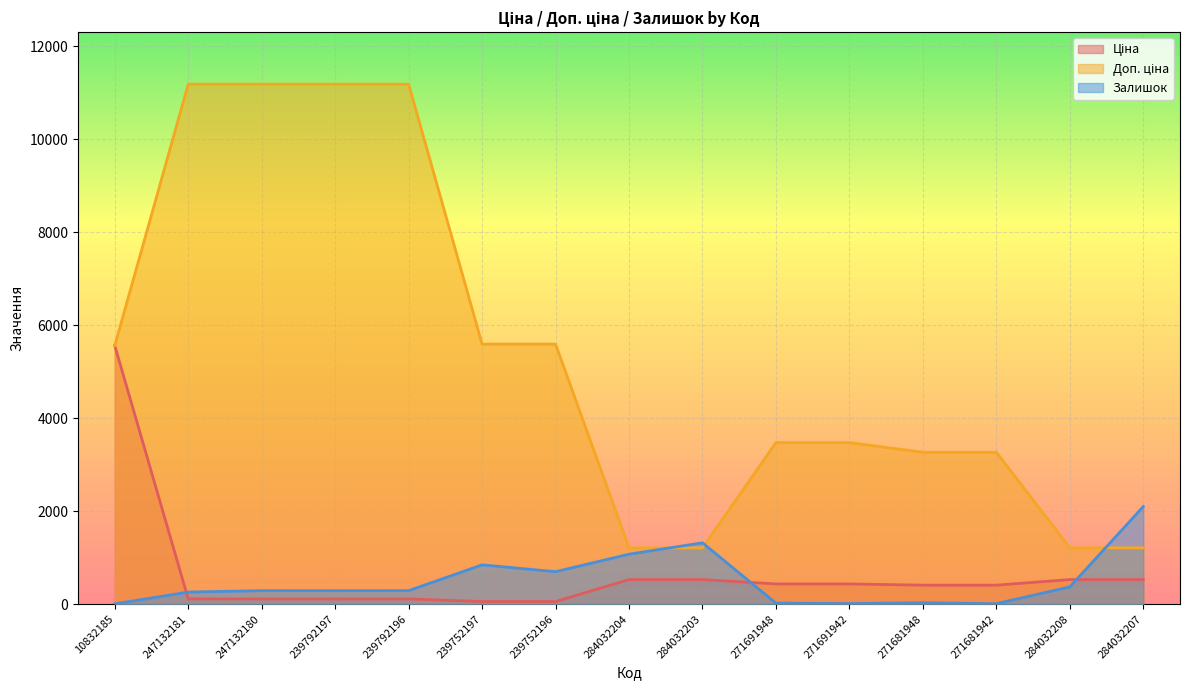

Which series changed the most between 10832185 and 271681948?

Ціна